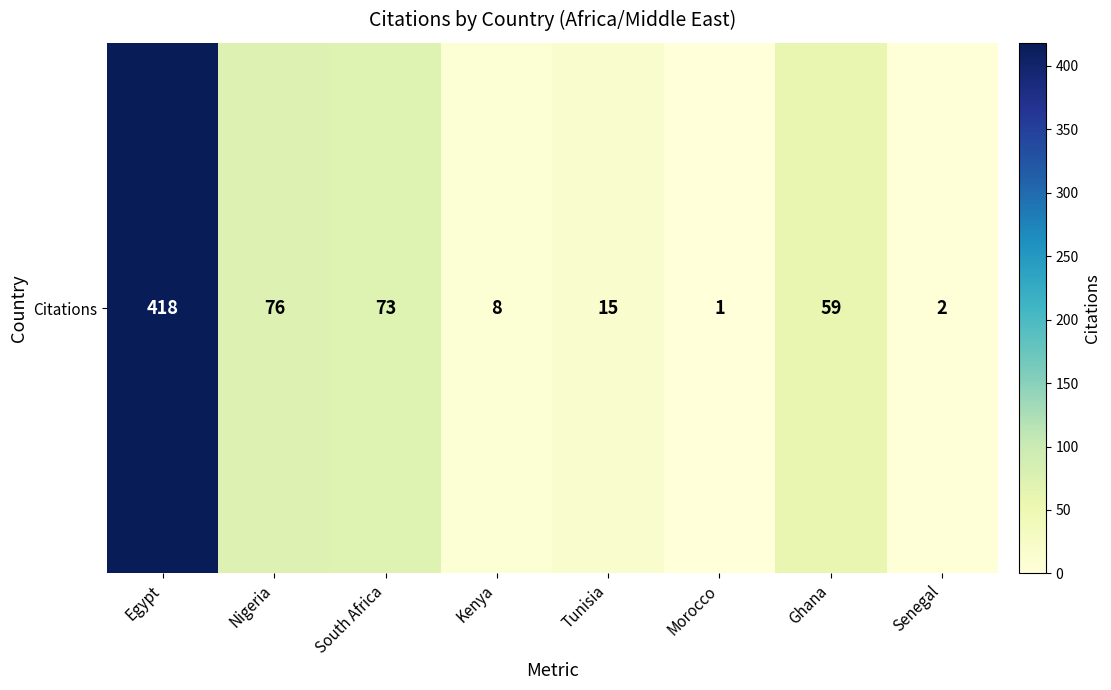

What is the sum of the values at South Africa and Morocco?

74